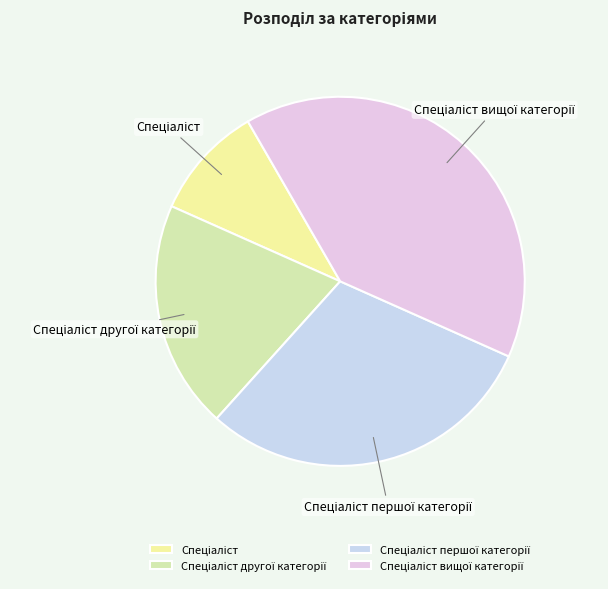

Is there a majority slice in this chart?

No